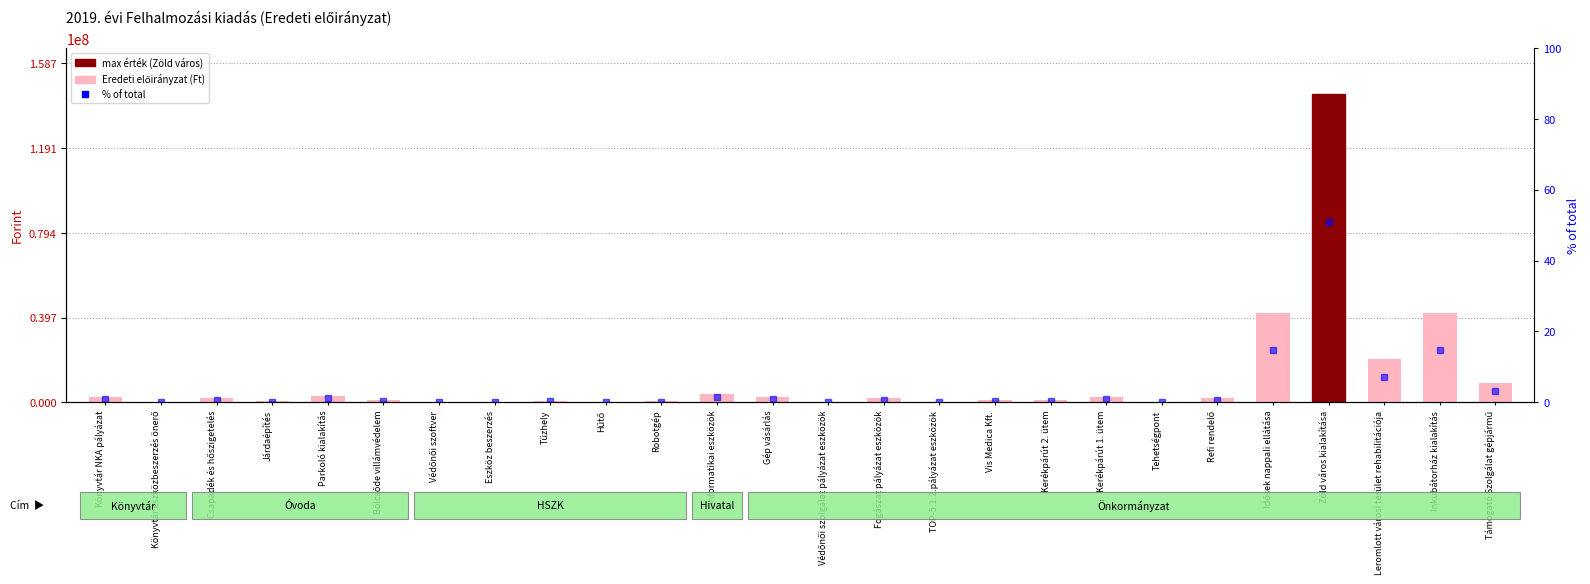

What position from the right is Inkubátorház kialakítás?

2